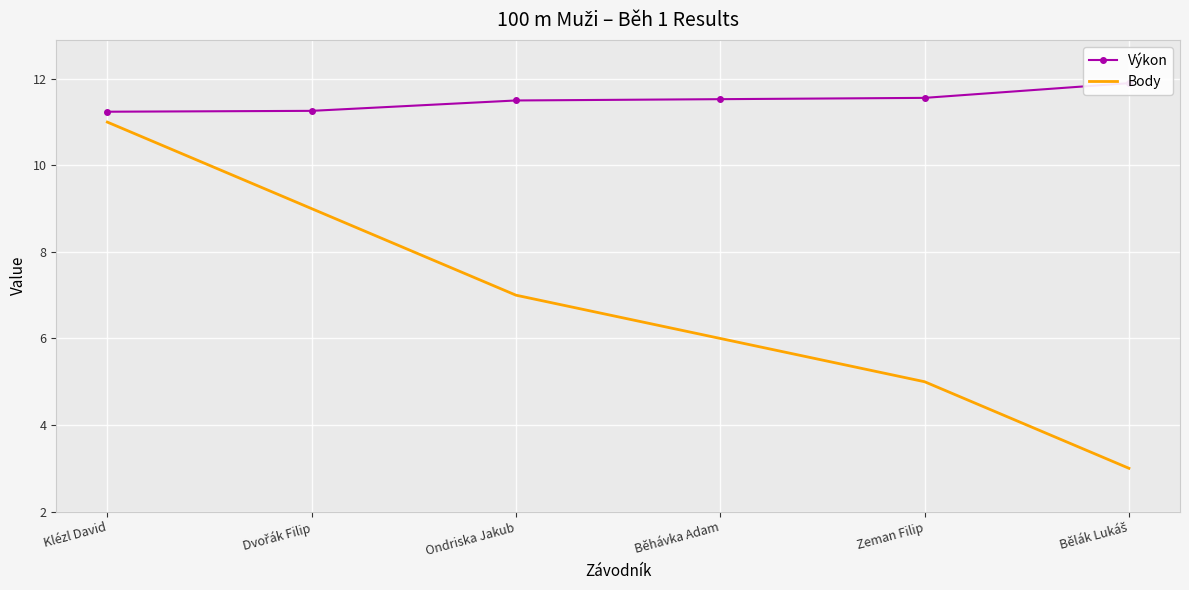

The Body series shows 6.0 at Běhávka Adam. True or false?

True